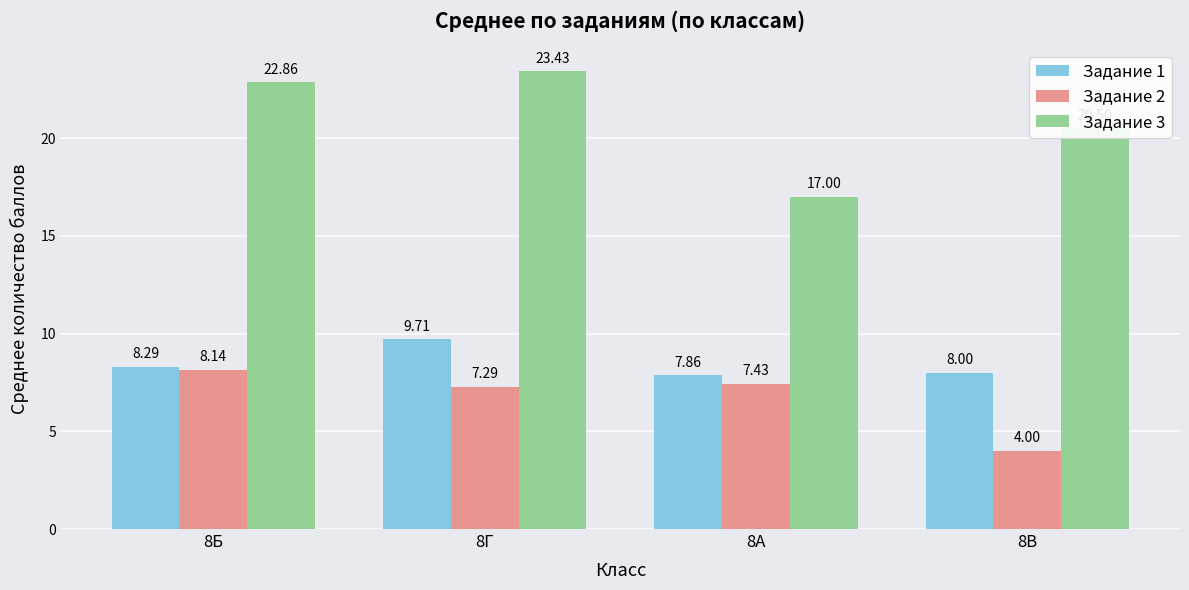

How many distinct data groups are displayed?

3